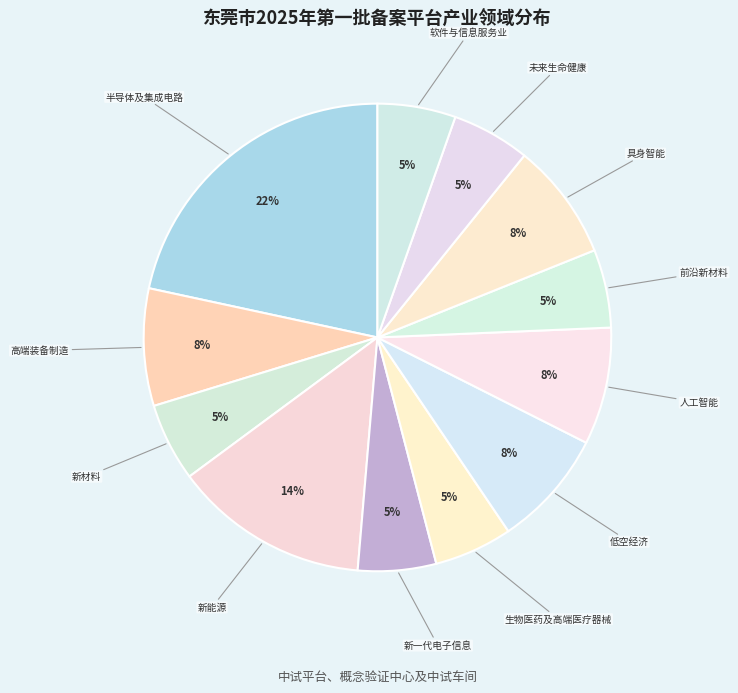

Count the number of slices in the pie.

12